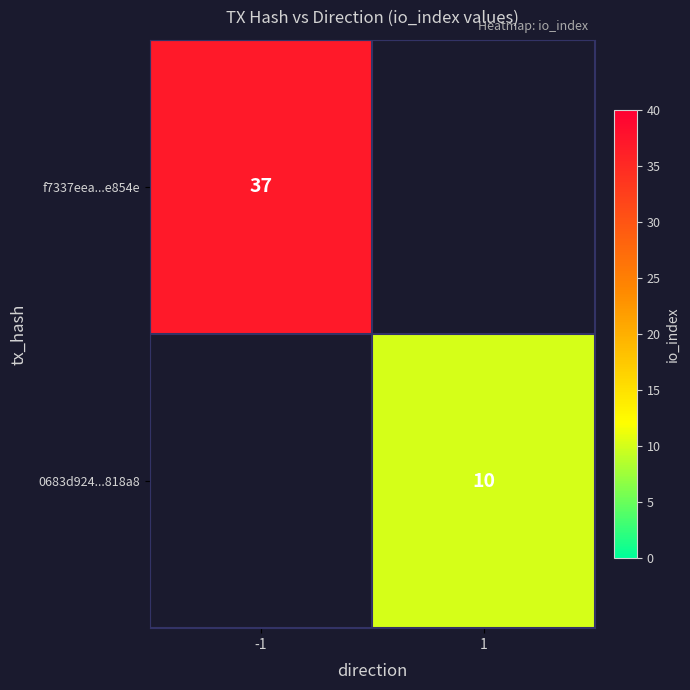

The value of 0683d924...818a8 at 1 is 4. True or false?

False